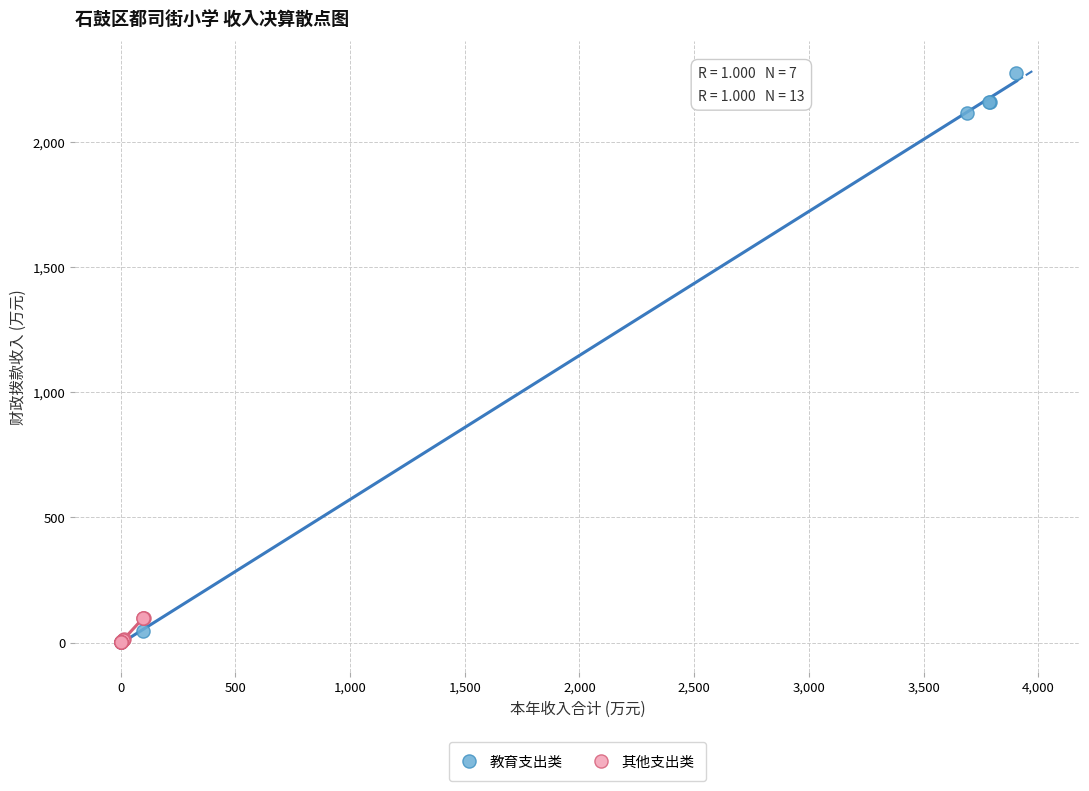

Which series reaches the maximum Y coordinate?

教育支出类